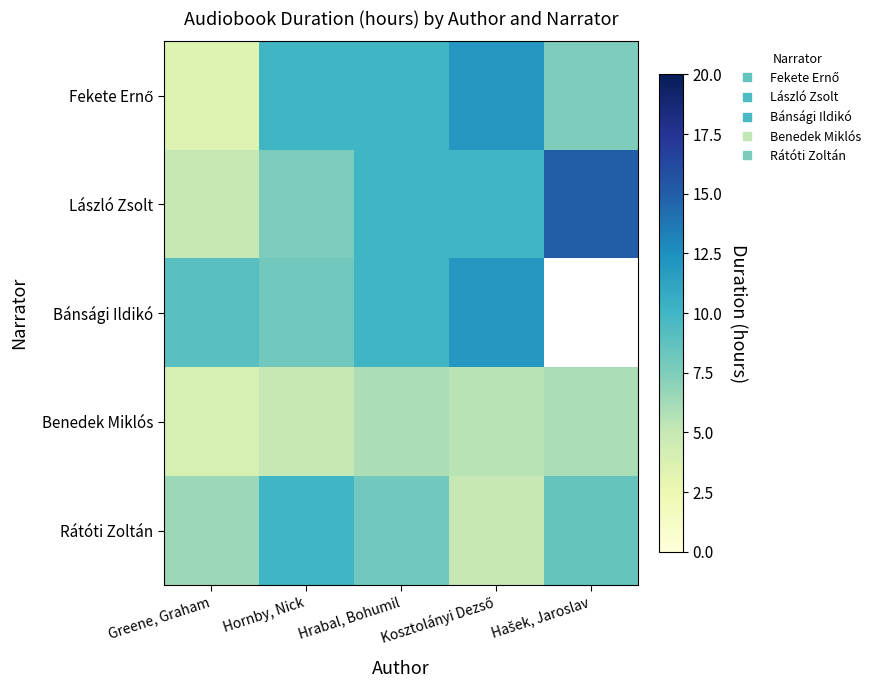

What is the difference between the maximum and minimum values in the László Zsolt series?

10.0